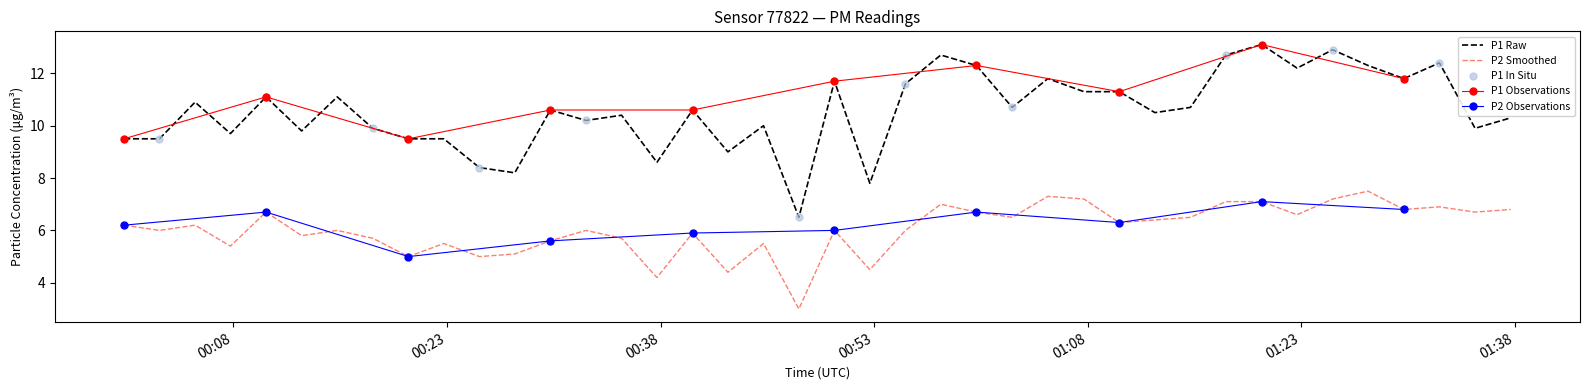

Which series has the largest Y range (max minus min)?

P1